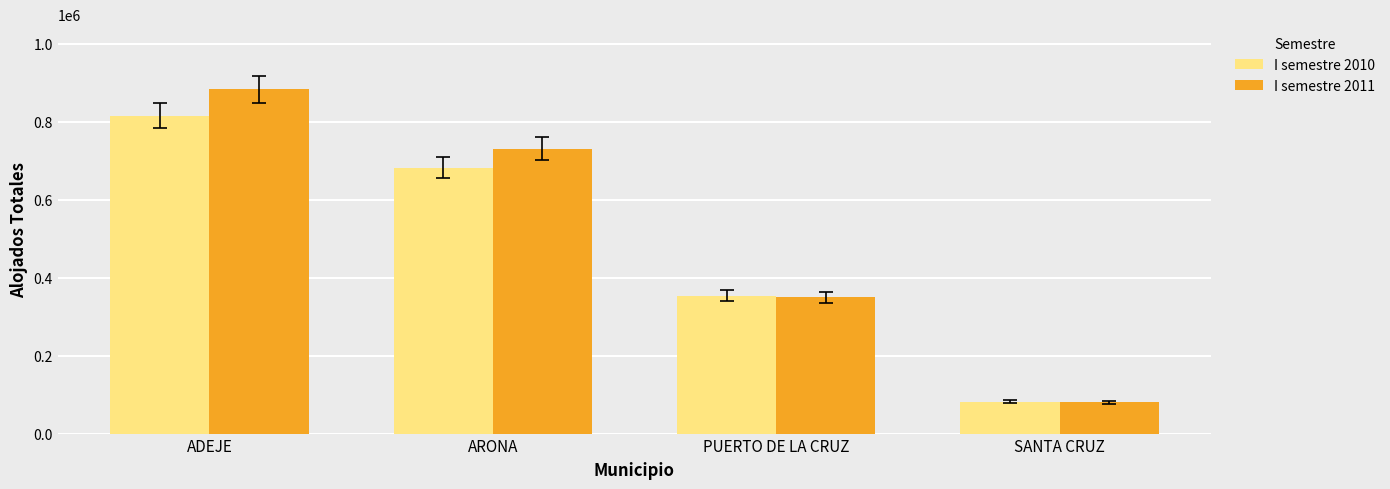

What is the minimum value for I semestre 2011?

80067